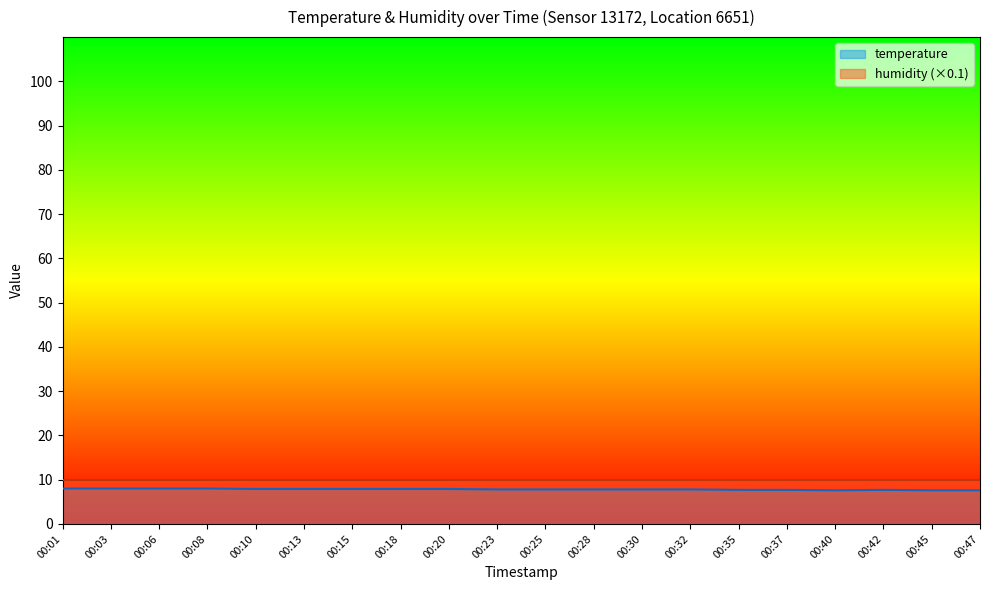

List the labels in order of value, smallest first.

00:40, 00:45, 00:47, 00:35, 00:37, 00:42, 00:23, 00:25, 00:28, 00:30, 00:32, 00:10, 00:13, 00:15, 00:18, 00:20, 00:01, 00:03, 00:06, 00:08